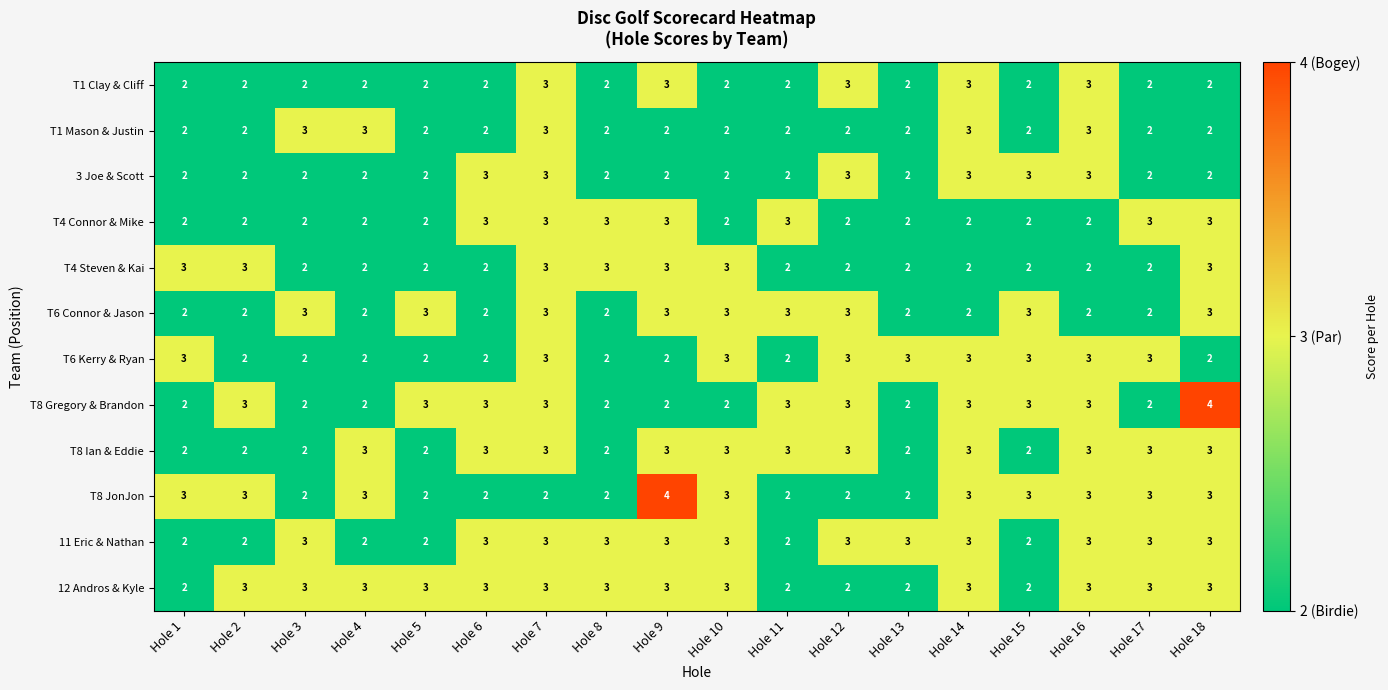

Is it true that T8 JonJon equals 2 at Hole 12?

True